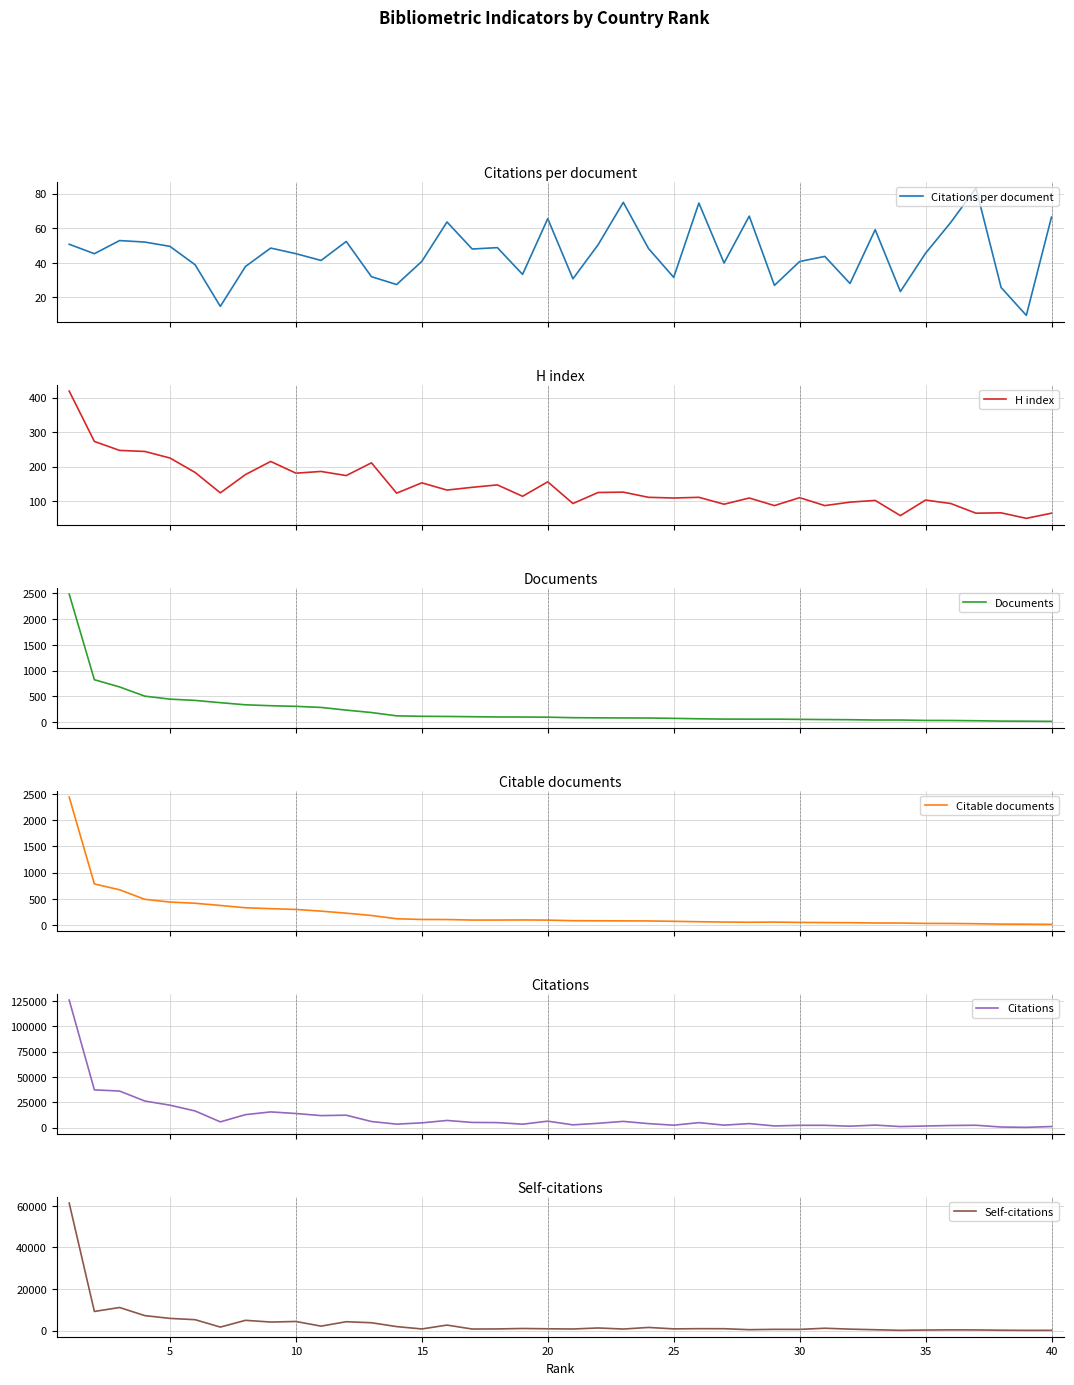

What is the difference between the maximum and minimum values in the Citable documents series?

2425